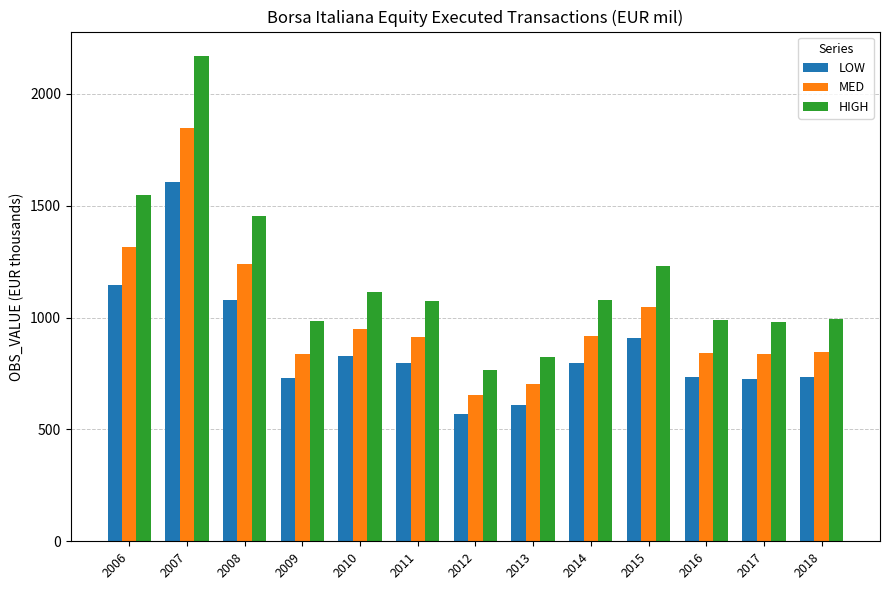

Are the bars grouped side by side (vs. stacked)?

Yes